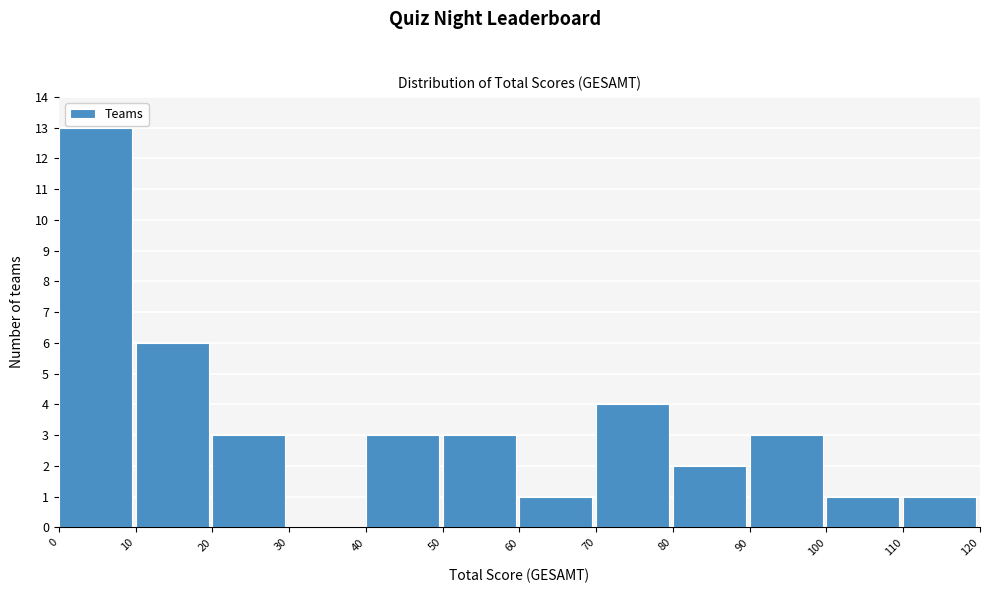

Reading left to right, transcribe this chart: for each bar, give the range it covers on the x-axis and its height. The values are not printed on the chart, so give them approximately, as read against the axis.

0 to 10: 13
10 to 20: 6
20 to 30: 3
30 to 40: 0
40 to 50: 3
50 to 60: 3
60 to 70: 1
70 to 80: 4
80 to 90: 2
90 to 100: 3
100 to 110: 1
110 to 120: 1